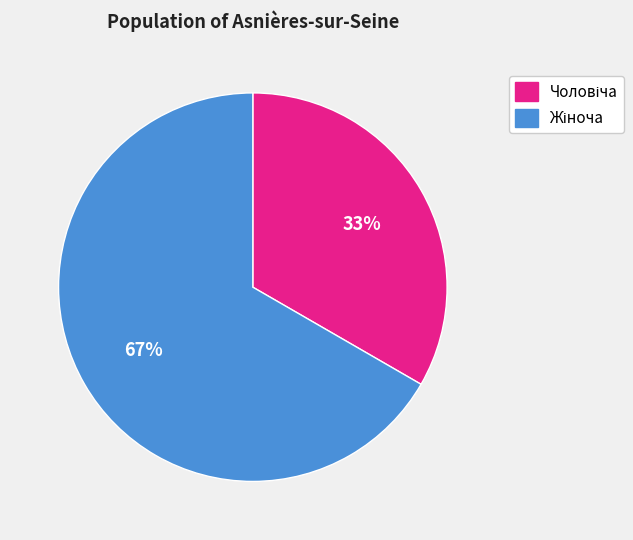

To the nearest percent, what is the average slice percentage?

50%